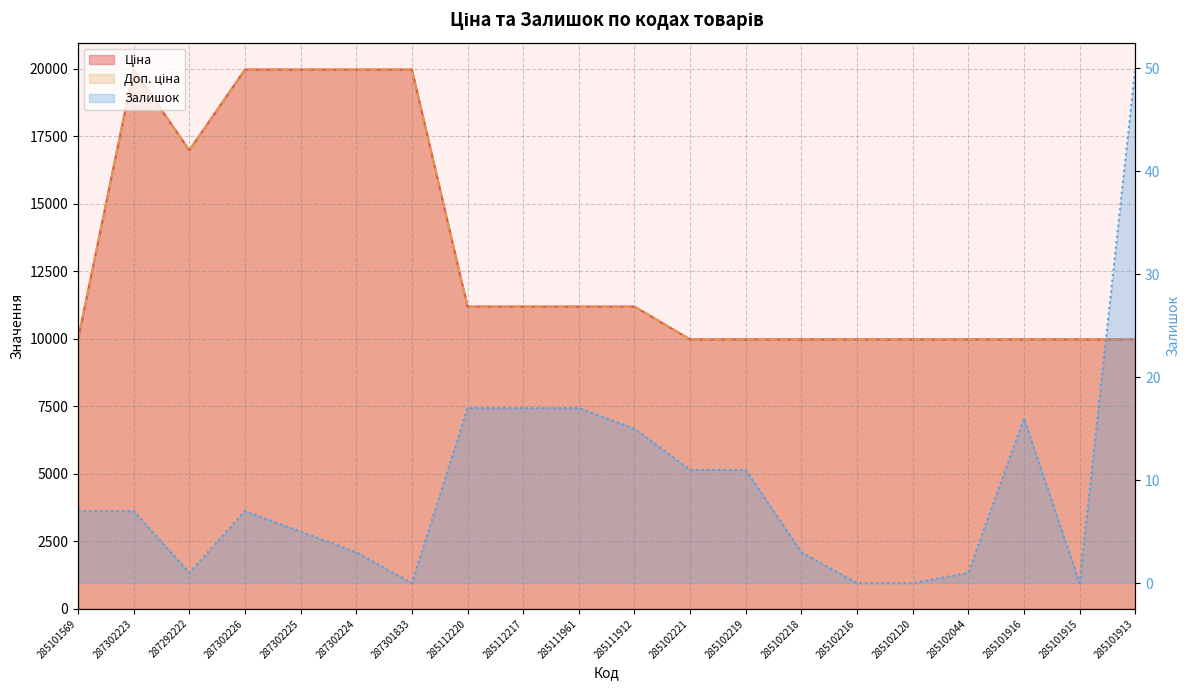

Reading left to right, what are all the values shown in this chart?

Ціна: 285101569=9975.0	287302223=19964.2	287292222=16976.3	287302226=19964.2	287302225=19964.2	287302224=19964.2	287301833=19964.2	285112220=11188.2	285112217=11188.2	285111961=11188.2	285111912=11188.2	285102221=9975.0	285102219=9975.0	285102218=9975.0	285102216=9975.0	285102120=9975.0	285102044=9975.0	285101916=9975.0	285101915=9975.0	285101913=9975.0
Доп. ціна: 285101569=9975.0	287302223=19964.2	287292222=16976.3	287302226=19964.2	287302225=19964.2	287302224=19964.2	287301833=19964.2	285112220=11188.2	285112217=11188.2	285111961=11188.2	285111912=11188.2	285102221=9975.0	285102219=9975.0	285102218=9975.0	285102216=9975.0	285102120=9975.0	285102044=9975.0	285101916=9975.0	285101915=9975.0	285101913=9975.0
Залишок: 285101569=7.0	287302223=7.0	287292222=1.0	287302226=7.0	287302225=5.0	287302224=3.0	287301833=0.0	285112220=17.0	285112217=17.0	285111961=17.0	285111912=15.0	285102221=11.0	285102219=11.0	285102218=3.0	285102216=0.0	285102120=0.0	285102044=1.0	285101916=16.0	285101915=0.0	285101913=50.0